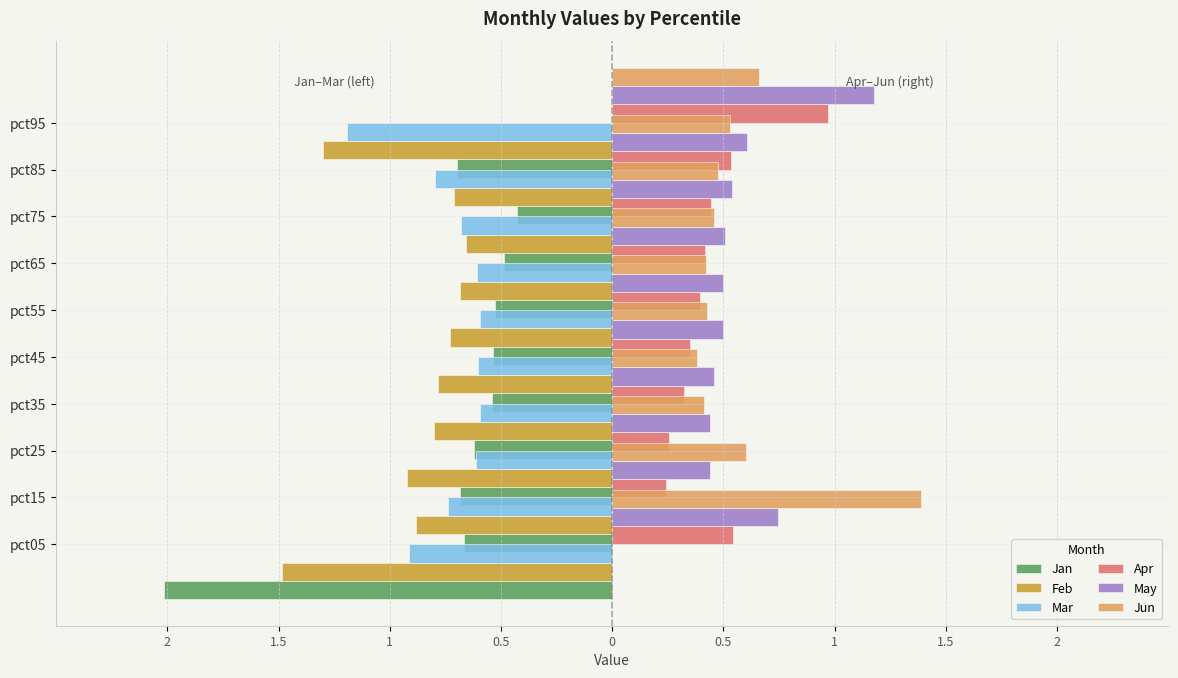

Which series has the largest range (max minus min)?

Jan